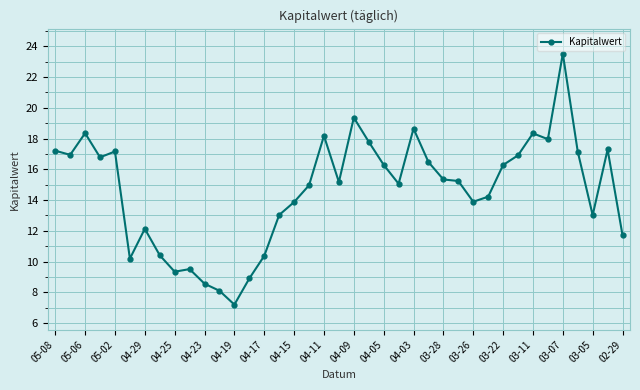

True or false: the data has more than 0 interior local peaks.

True